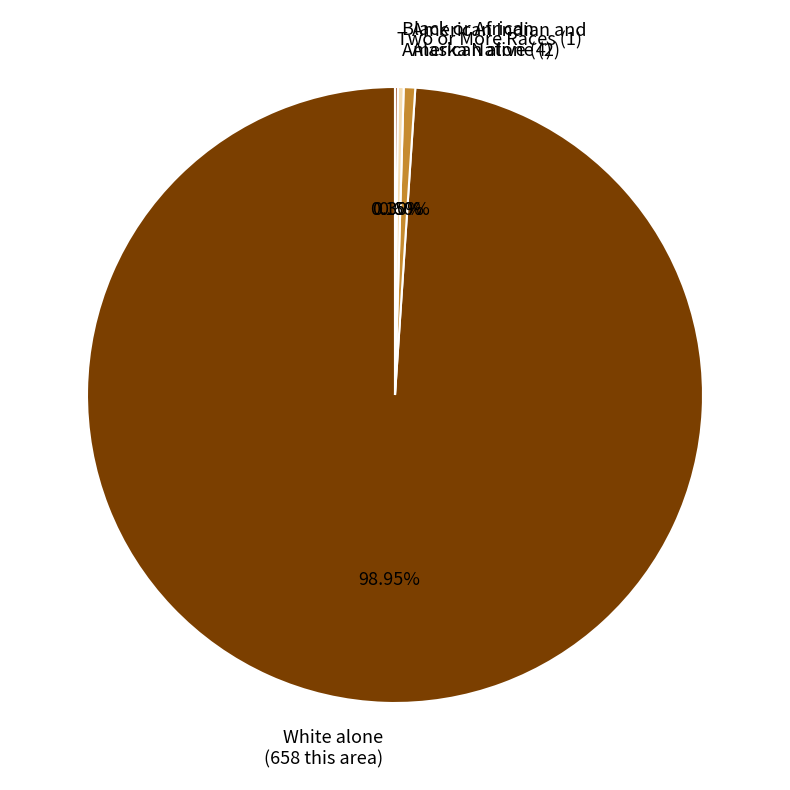

Which has a higher value, Black or African American alone (2) or White alone (658 this area)?

White alone (658 this area)